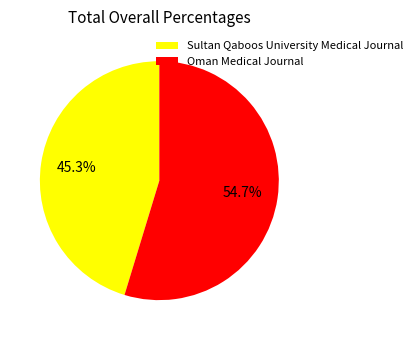

Between Sultan Qaboos University Medical Journal and Oman Medical Journal, which is larger?

Oman Medical Journal